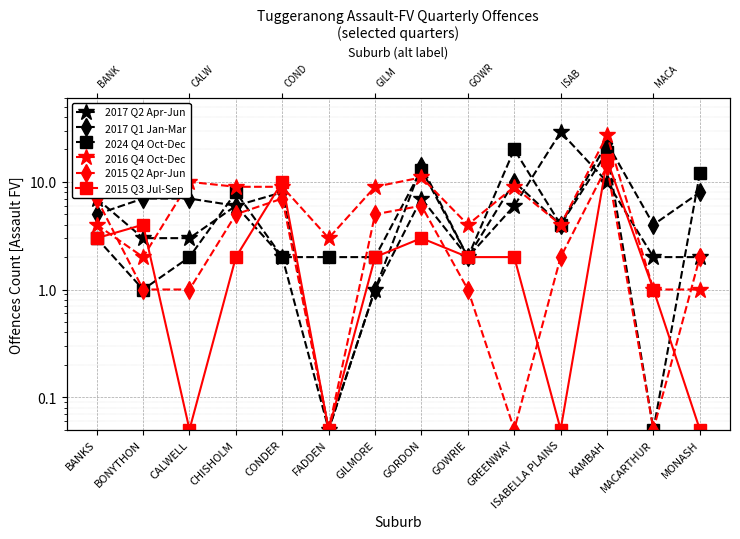

Count the number of data series in this chart.

6